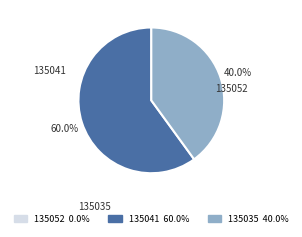

What is the largest slice in the pie chart?

135041